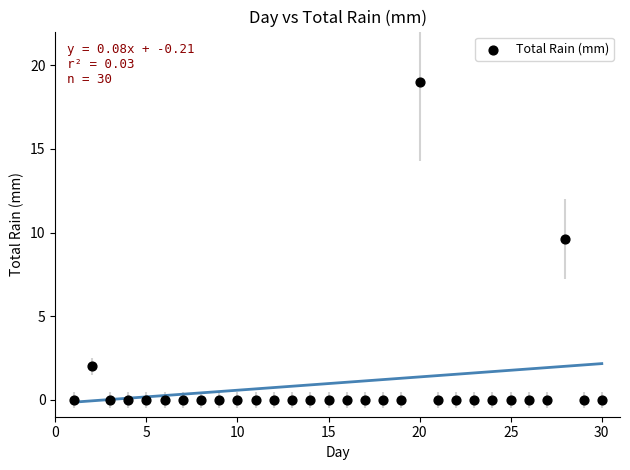

What is the range of X values (max minus min)?

29.0